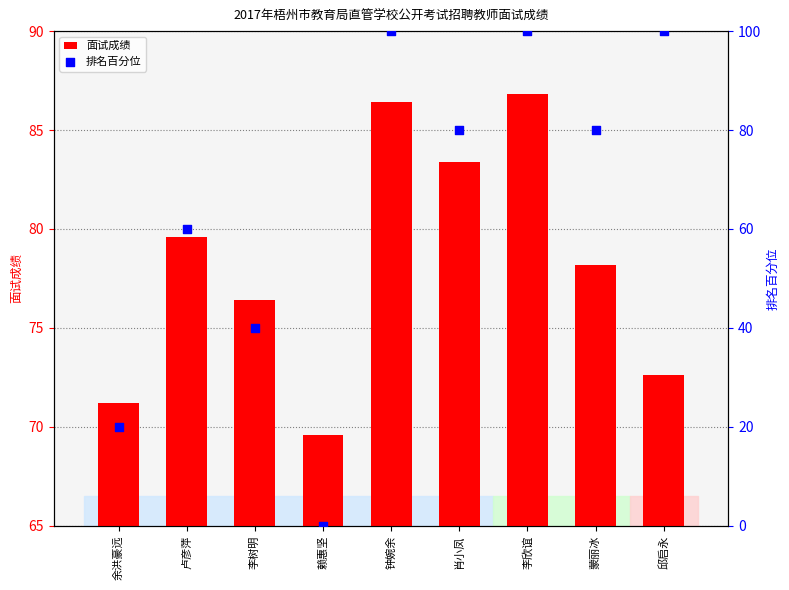

What are all the series names shown in the legend?

面试成绩, 排名百分位